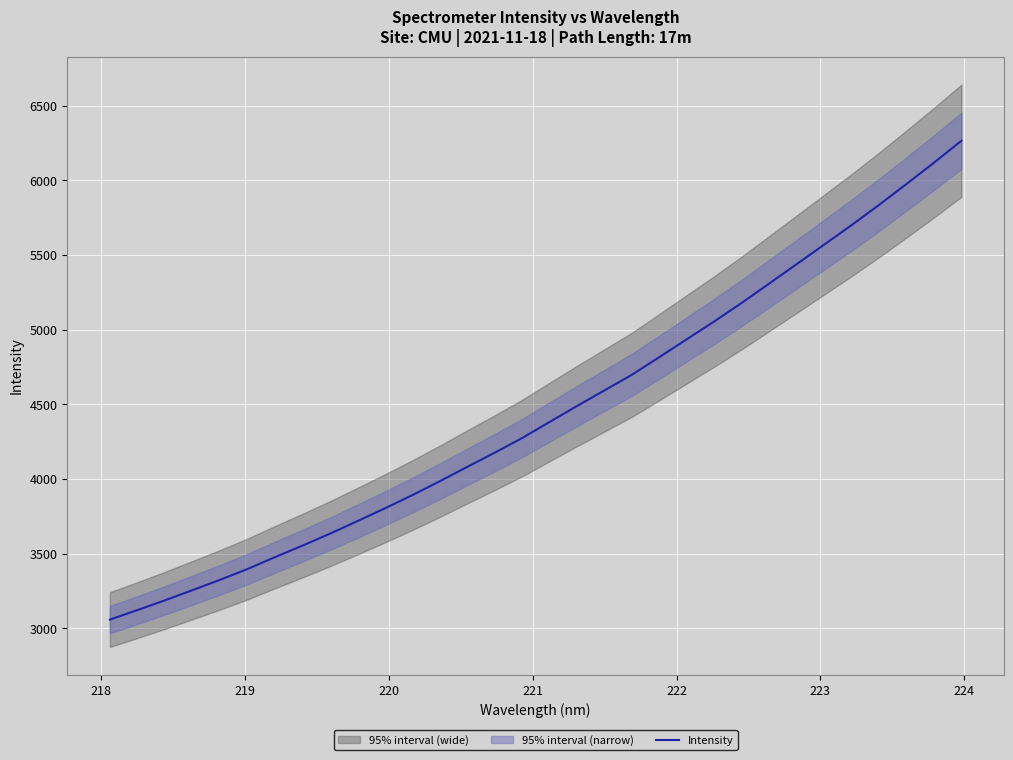

What is the minimum value for Intensity?

3058.8